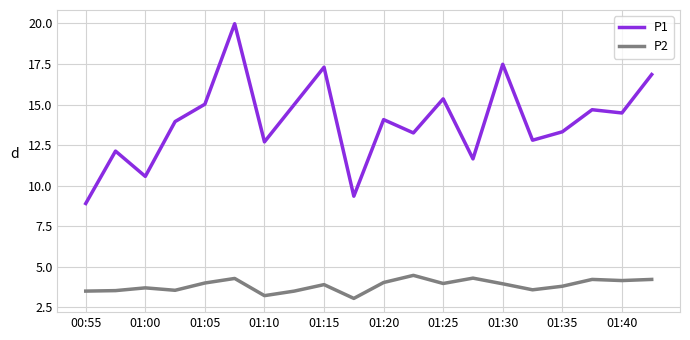

True or false: P2 and P1 intersect in this chart.

False